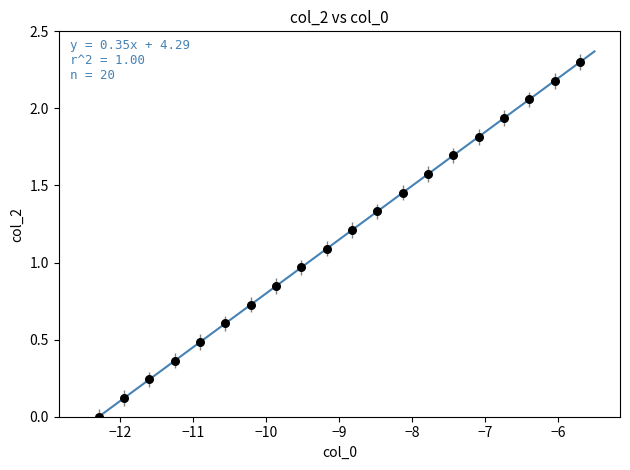

What is the range of X values (max minus min)?

6.6